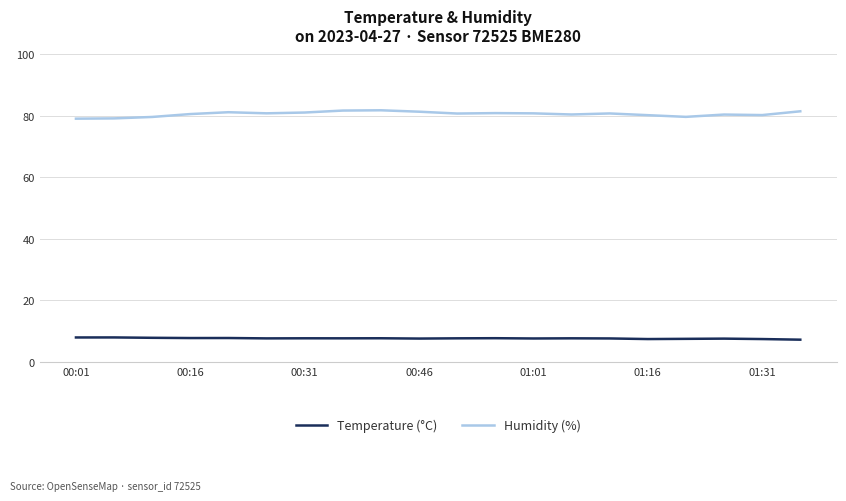

How many lines are shown in the chart?

2